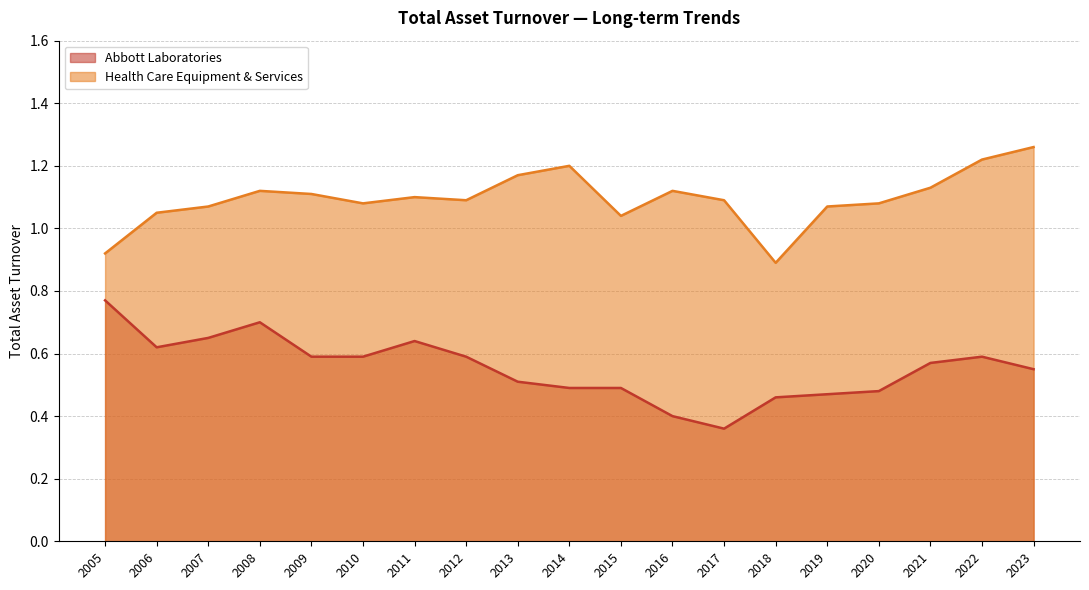

True or false: Abbott Laboratories and Health Care Equipment & Services cross at least once.

False